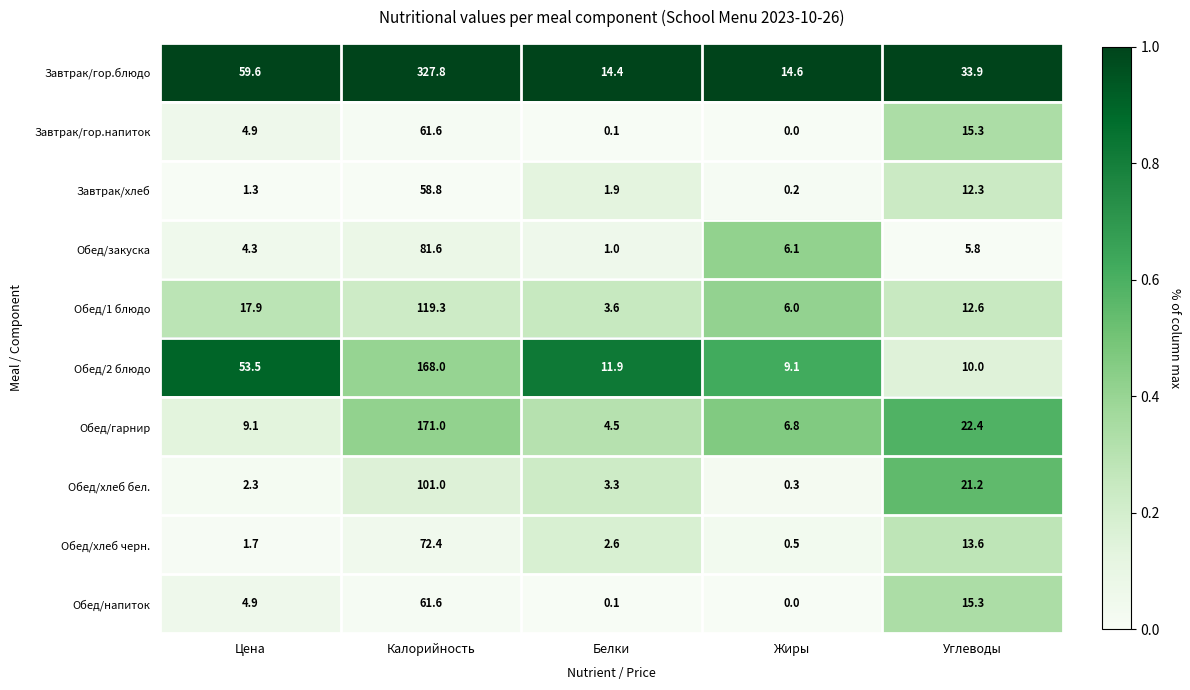

At how many categories does at least one series exceed 0?

5